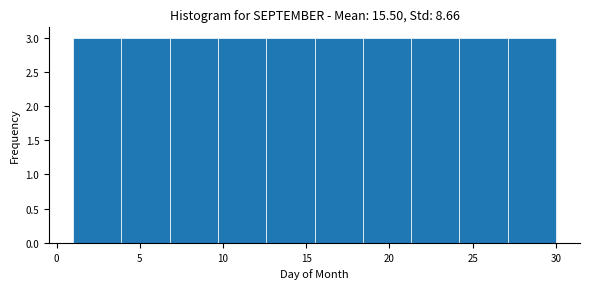

Reading left to right, list every bar in this chart as the range it spans on the x-axis followed by its height. Neither the bar edges nor the heights are printed on the chart, so give them approximately, as read against the axes.

1.0 to 3.9: 3
3.9 to 6.8: 3
6.8 to 9.7: 3
9.7 to 12.6: 3
12.6 to 15.5: 3
15.5 to 18.4: 3
18.4 to 21.3: 3
21.3 to 24.2: 3
24.2 to 27.1: 3
27.1 to 30.0: 3